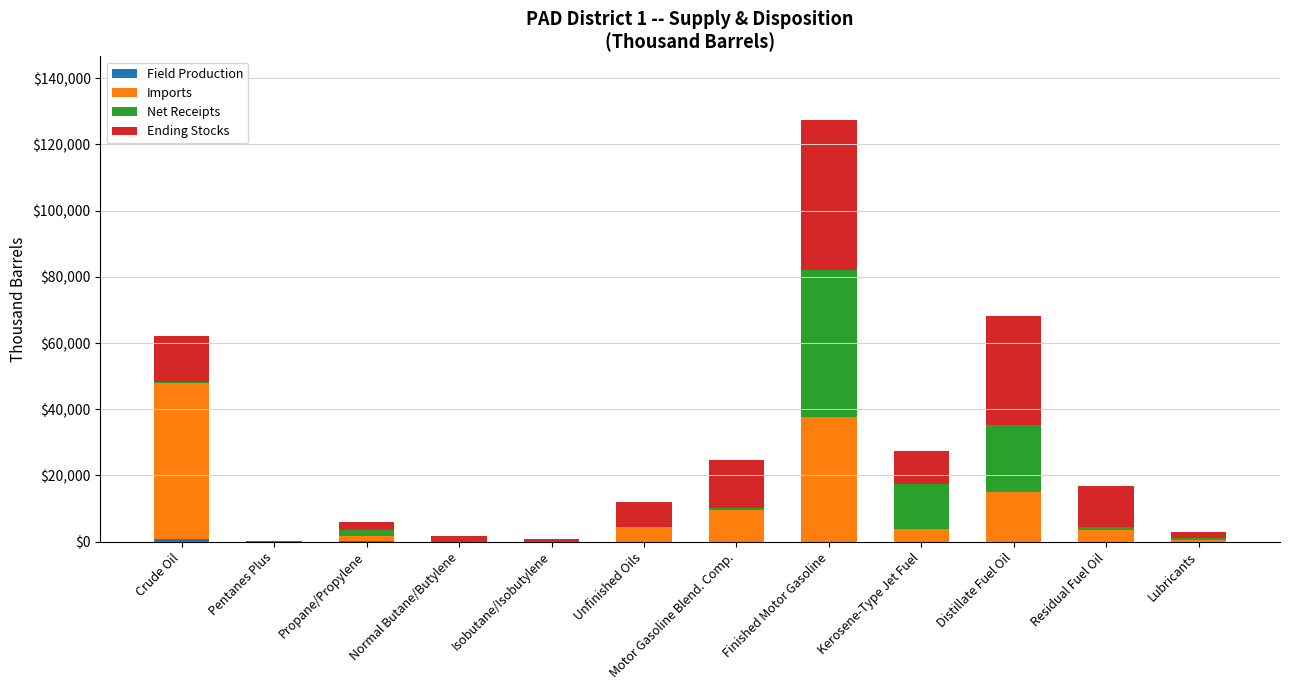

What is the total value across all series at Kerosene-Type Jet Fuel?

27293